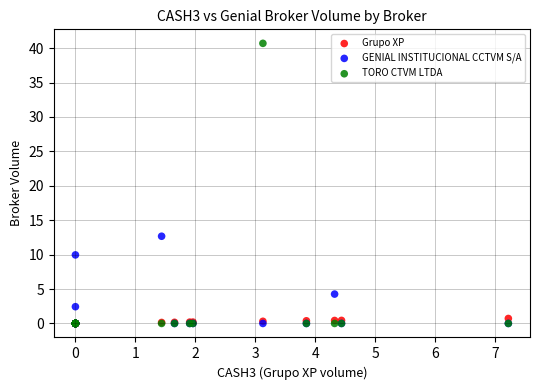

In the GENIAL INSTITUCIONAL CCTVM S/A series, what Y value is closest to 6?

4.3